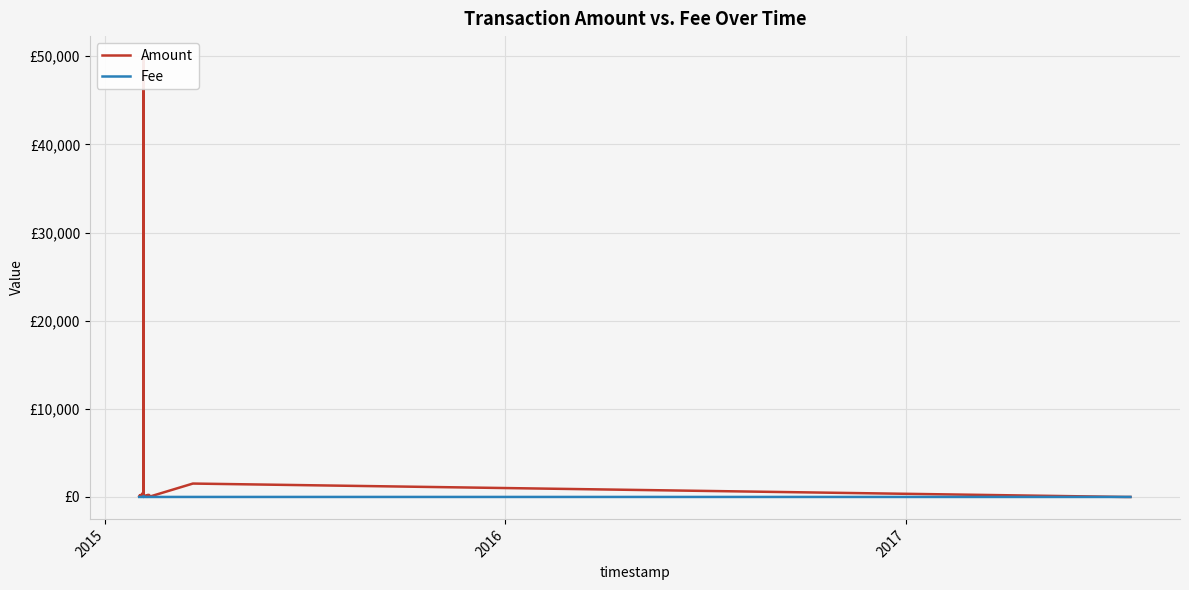

What is the difference between the second highest and second lowest values in the Fee series?

1.0